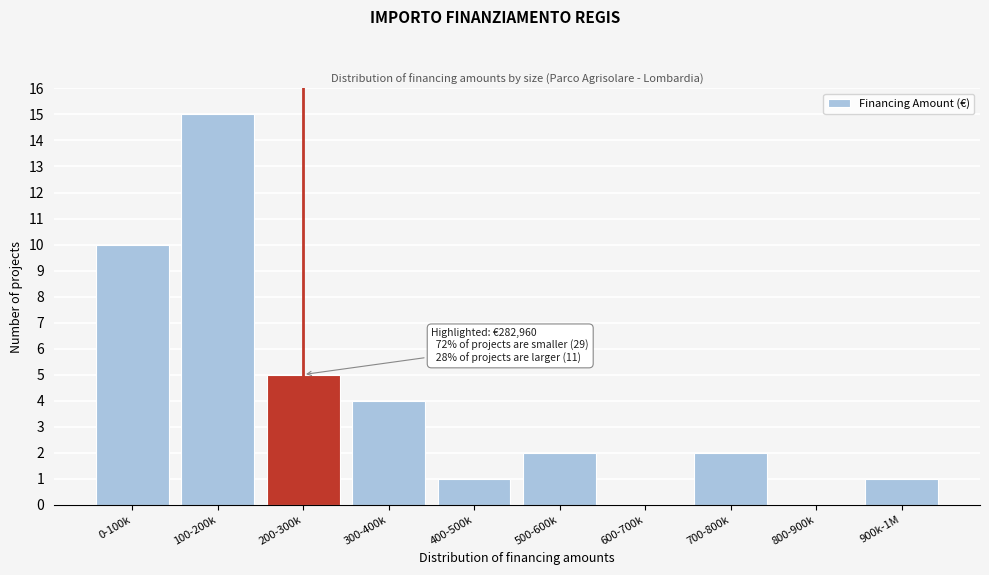

Reading left to right, list all the values displayed in this chart.

0-100k=10	100-200k=15	200-300k=5	300-400k=4	400-500k=1	500-600k=2	600-700k=0	700-800k=2	800-900k=0	900k-1M=1